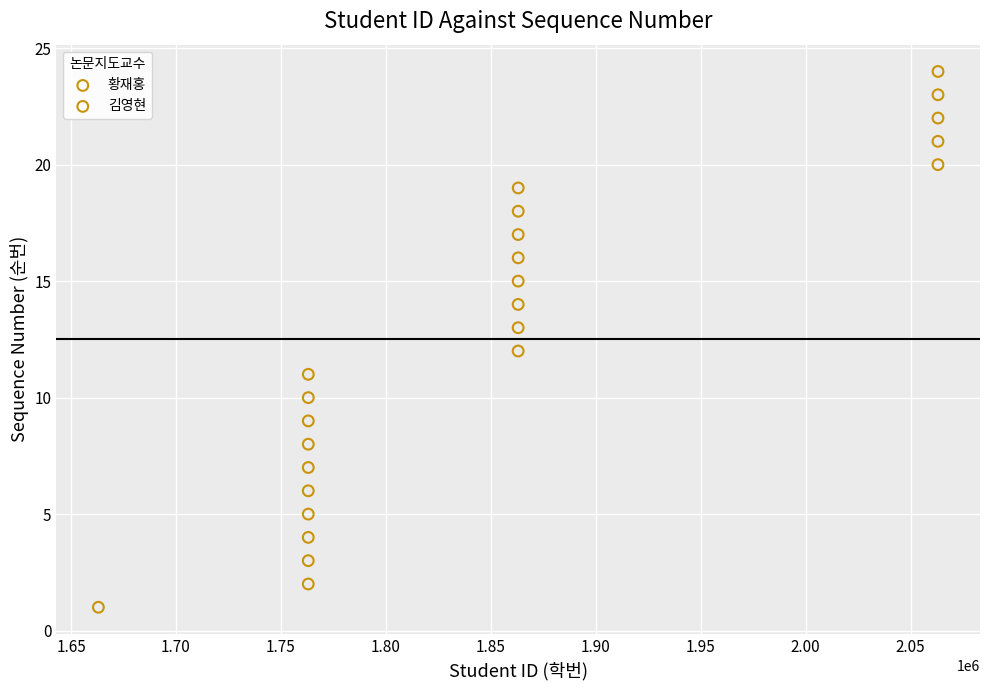

Which series contains the lowest Y value?

황재홍